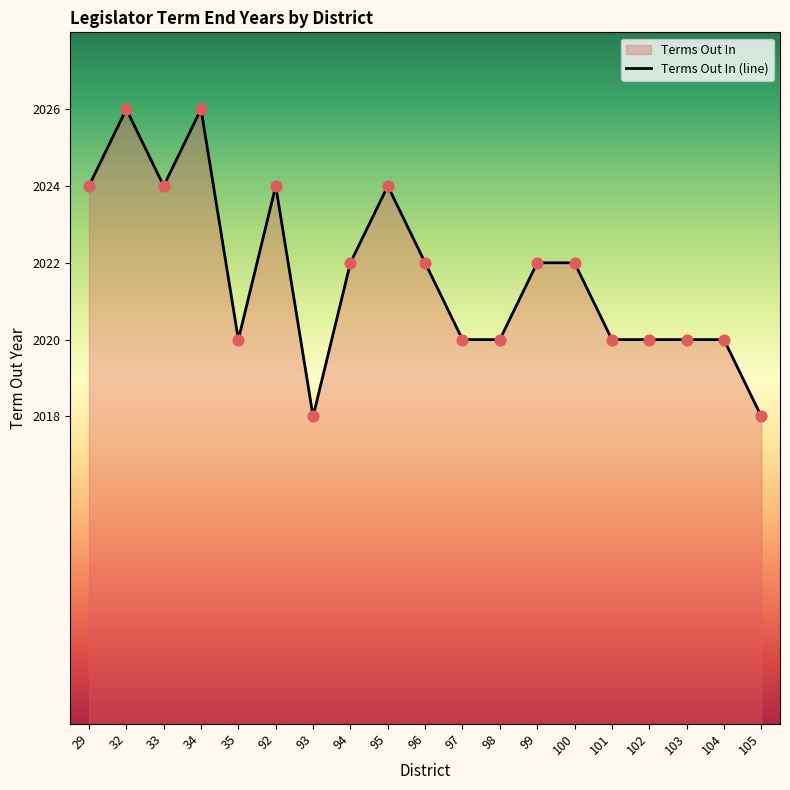

What is the change in value from 100 to 102?

-2